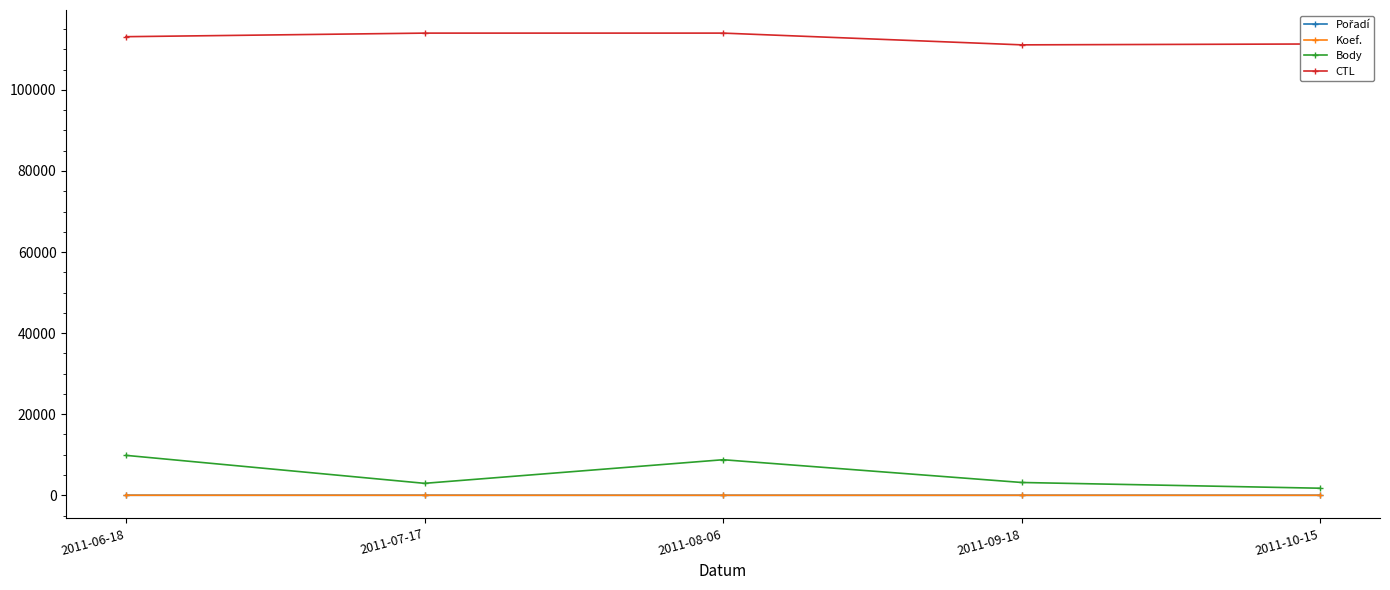

What is the label of the 5th point from the left?

2011-10-15